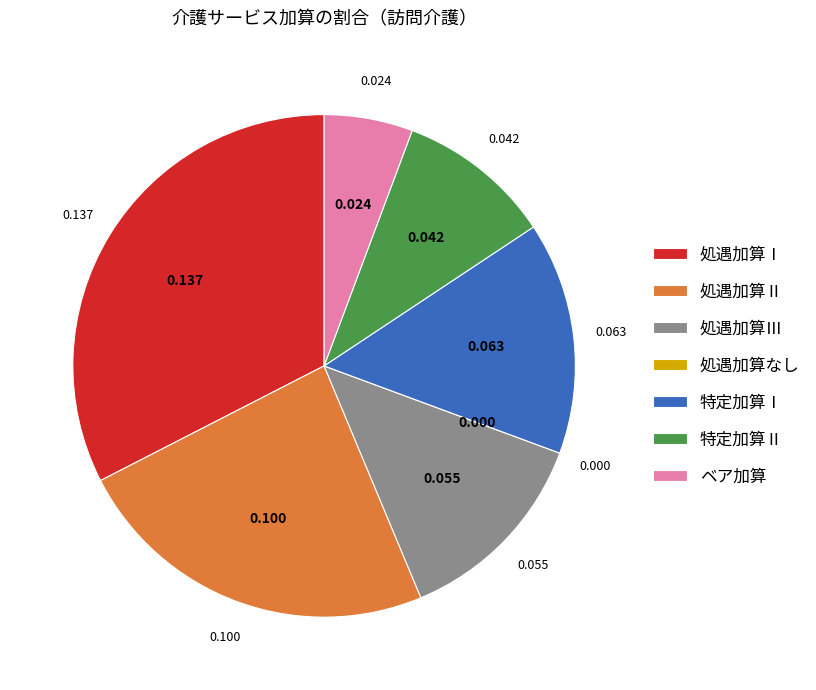

Which slice is the largest?

処遇加算Ⅰ